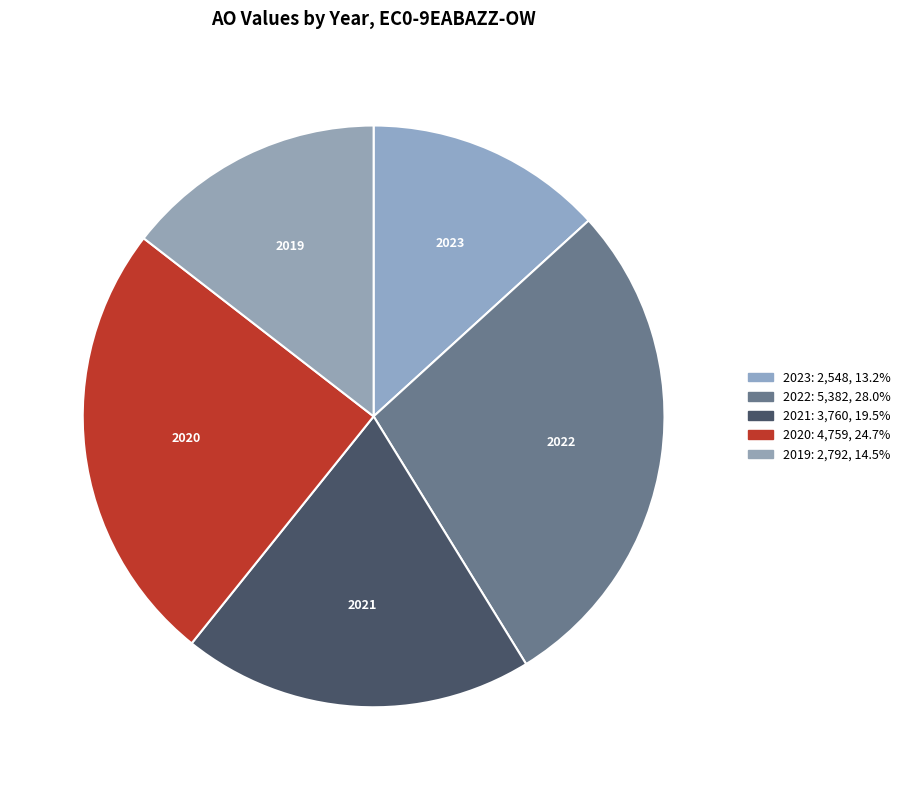

Which has a higher value, 2021 or 2019?

2021